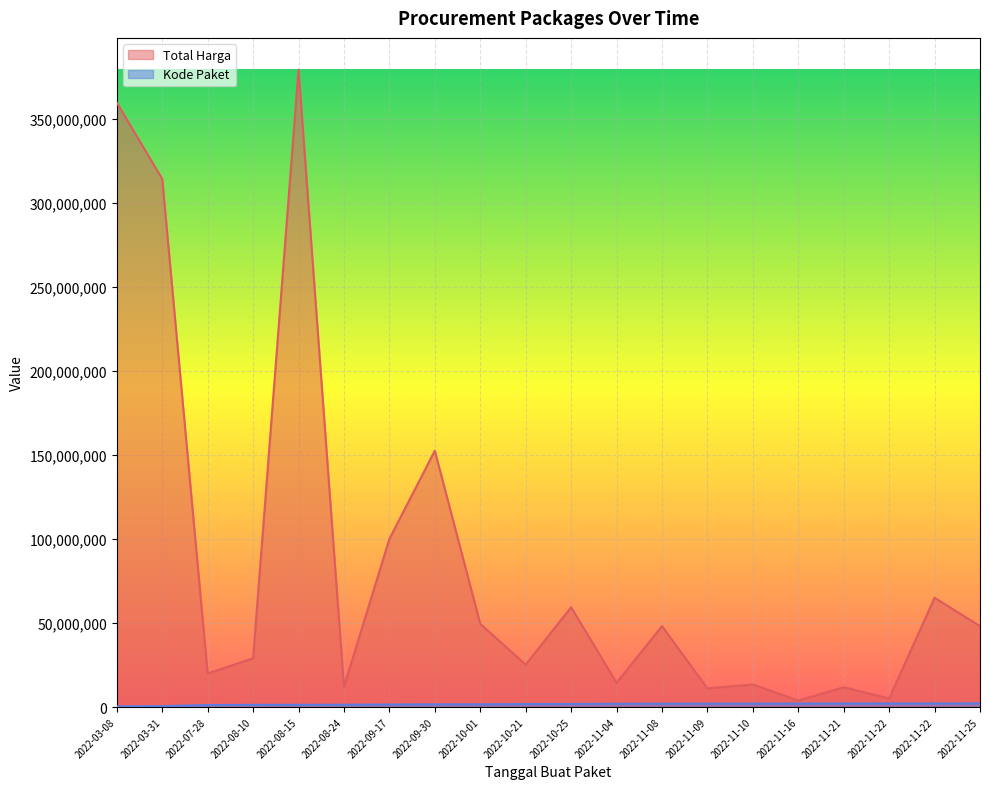

In Kode Paket, how many points are lower than both neighbors (excluding endpoints)?

2